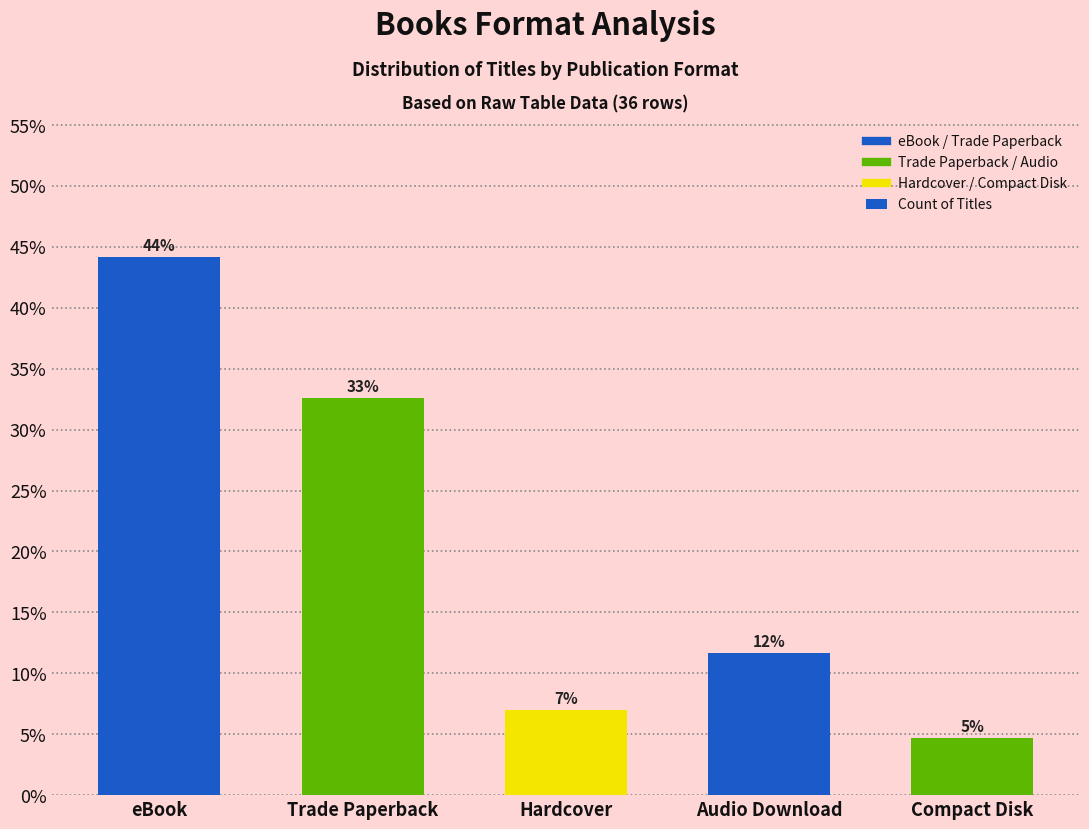

The chart shows a value of 4.2 at Hardcover. True or false?

False